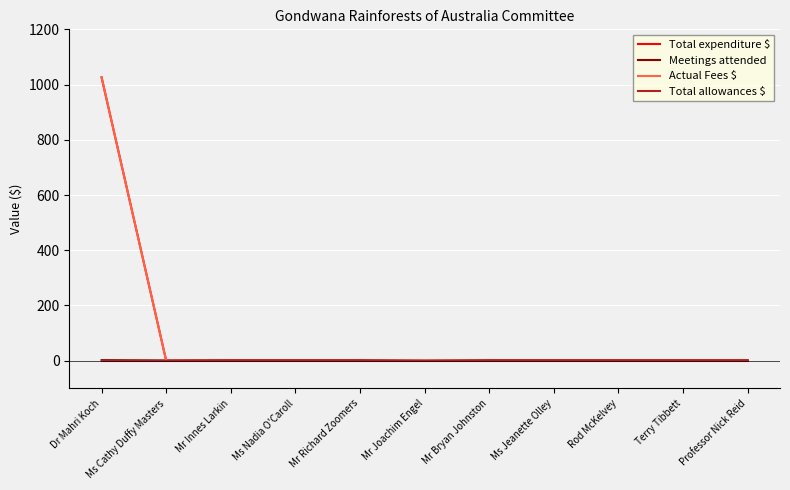

Where do Meetings attended and Total expenditure $ first cross each other?

Dr Mahri Koch and Ms Cathy Duffy Masters